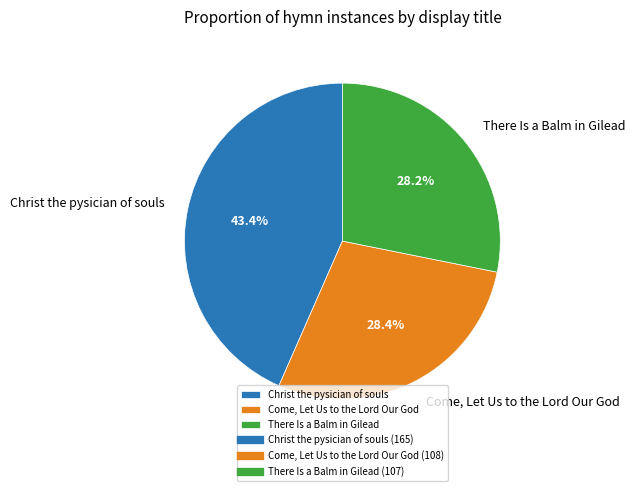

What percentage is the There Is a Balm in Gilead slice, to the nearest percent?

28%